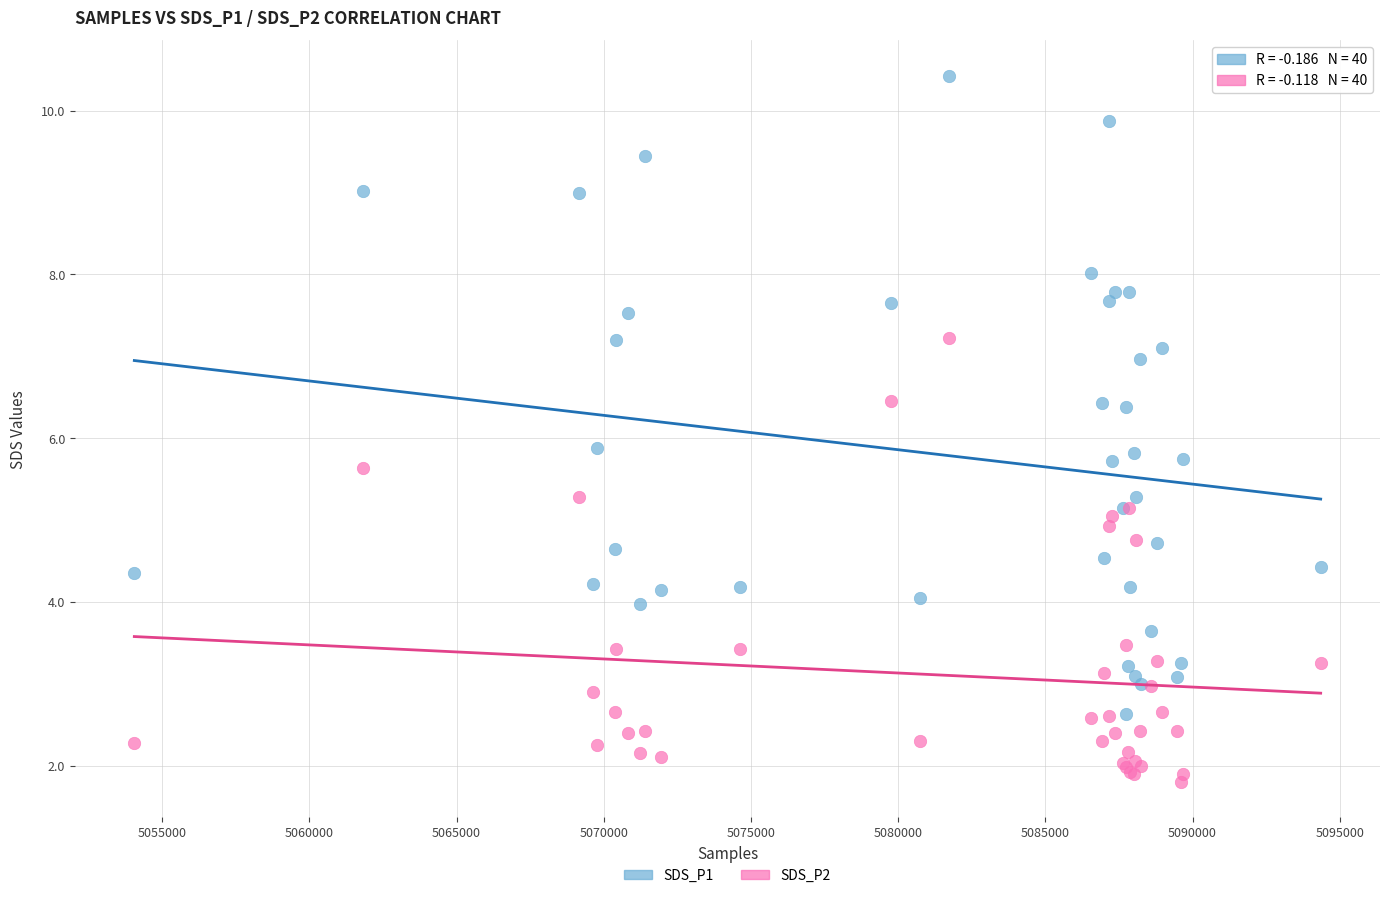

Which series reaches the maximum Y coordinate?

SDS_P1